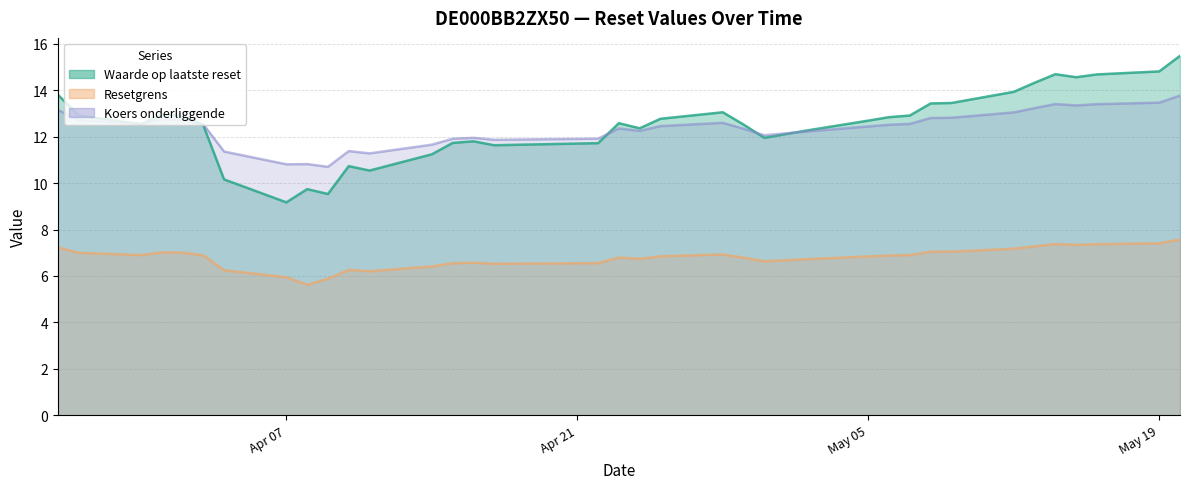

At 2025-05-14, list the series in order from smallest to largest.

Resetgrens, Koers onderliggende, Waarde op laatste reset